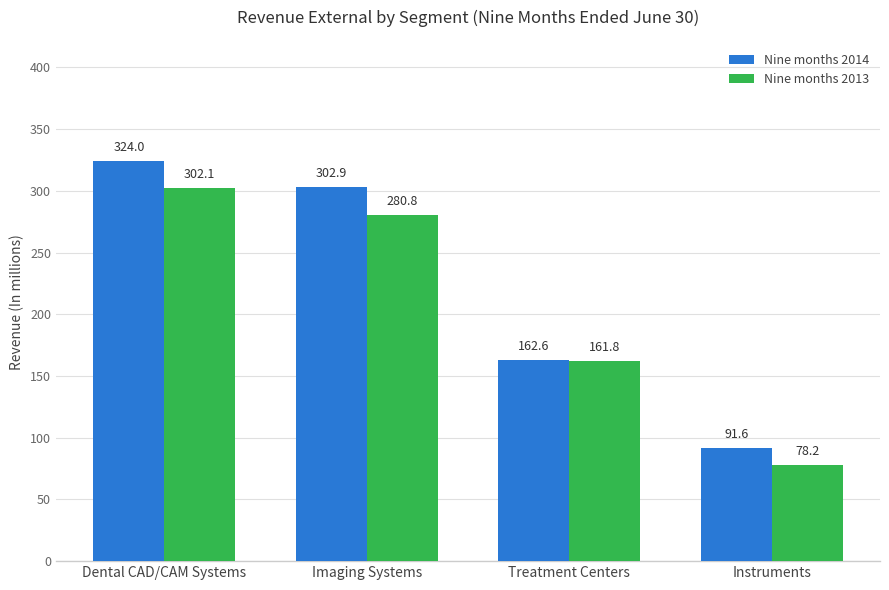

How many series are shown in this chart?

2